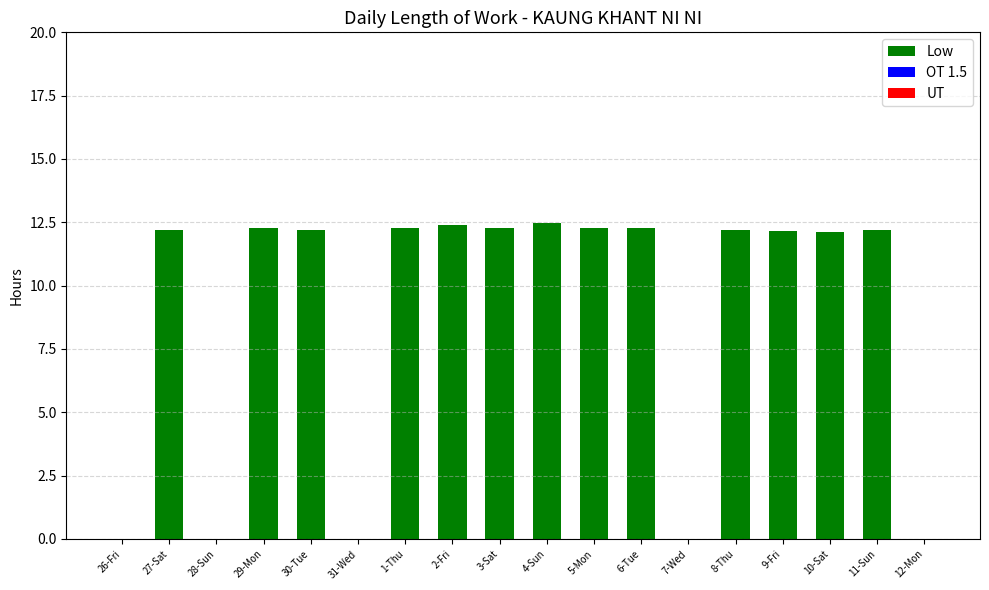

Approximately how many times larger is the value at 8-Thu compared to 9-Fri?

1.0